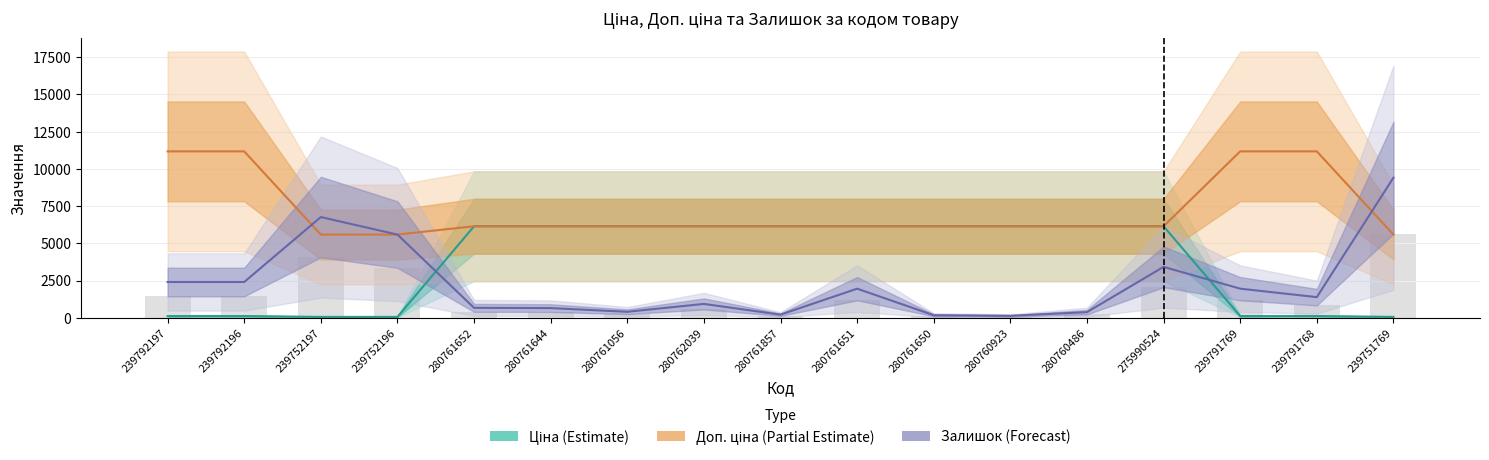

At which category is the sum across all series the highest?

275990524